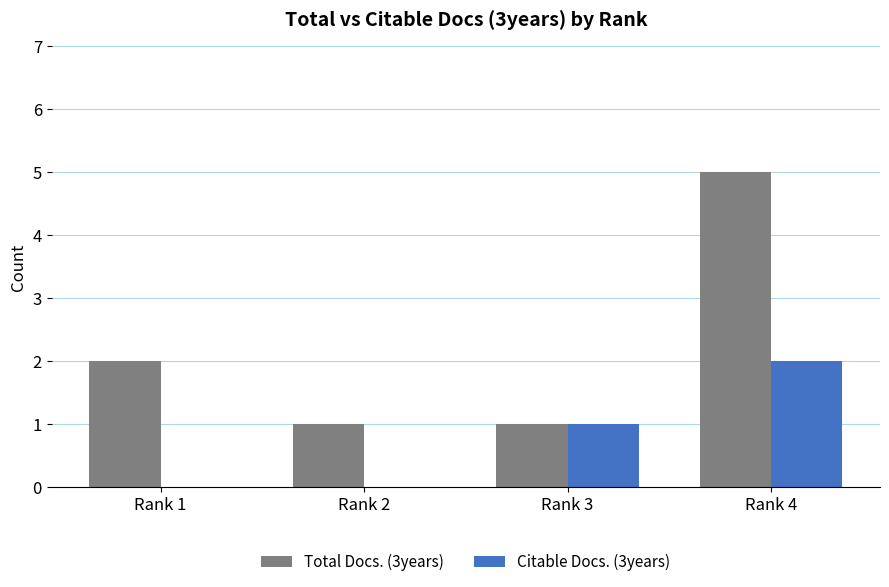

How many groups of bars are there?

4